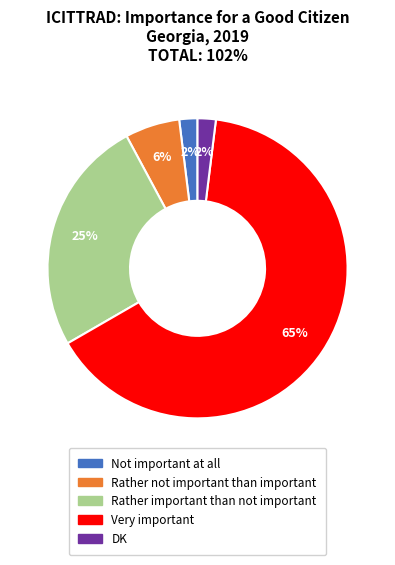

Is Very important the majority of the pie?

Yes